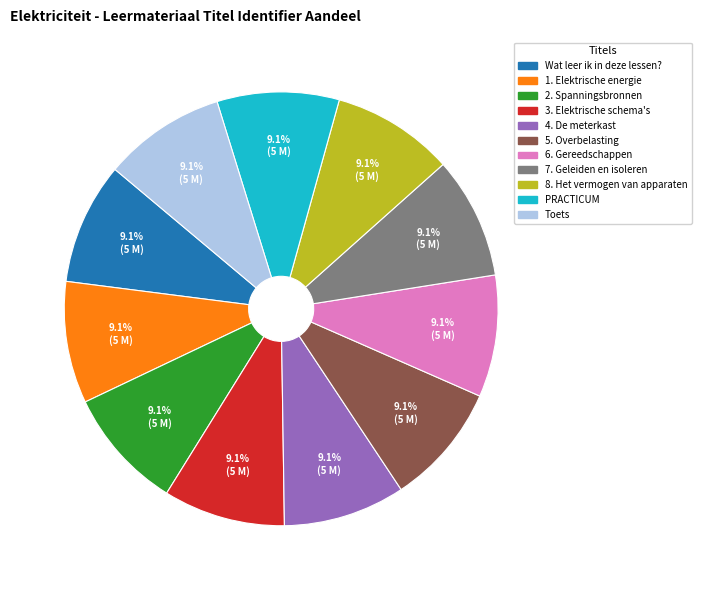

What portion of the pie excludes 6. Gereedschappen?

90.9%